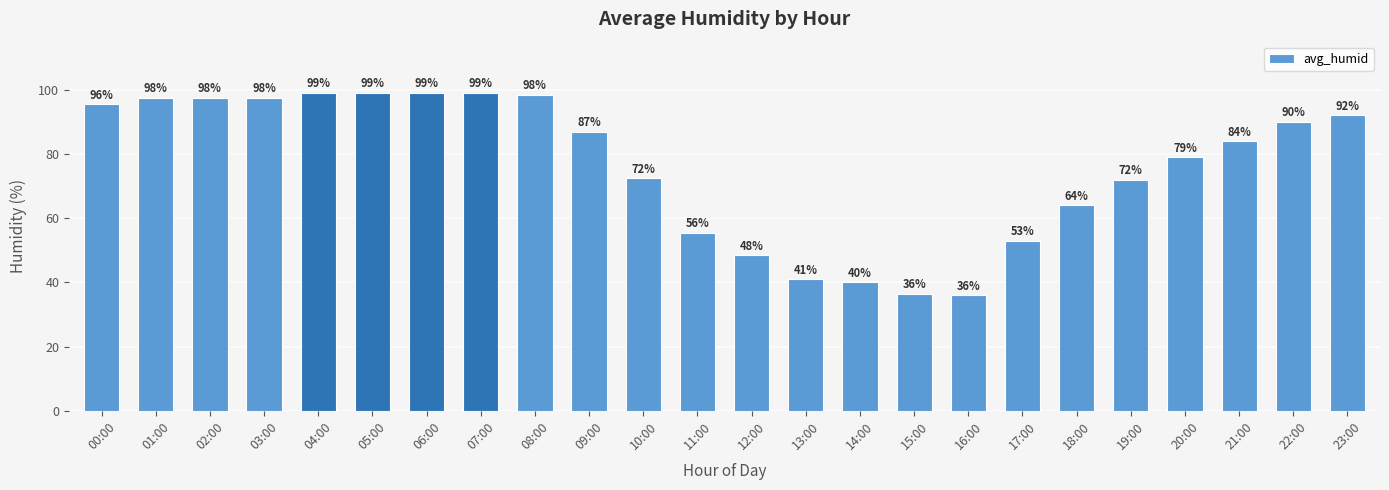

What is the greatest value displayed?

99.0